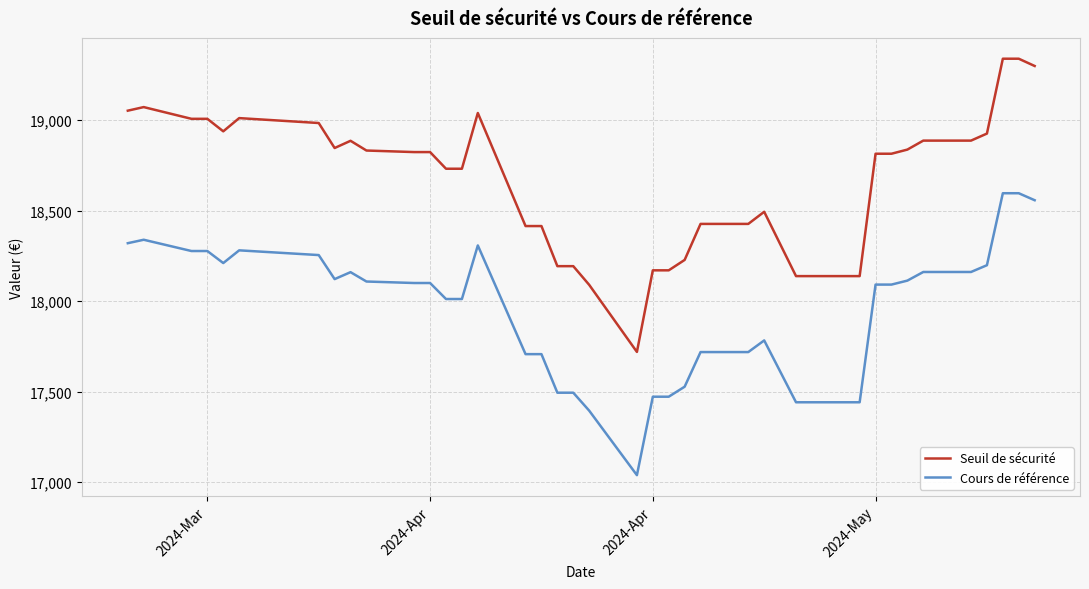

List the series in order of their peak value, highest first.

Seuil de sécurité, Cours de référence